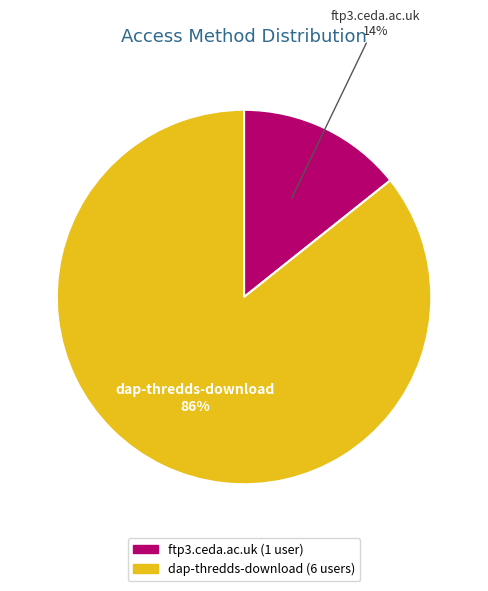

Combined, do dap-thredds-download and ftp3.ceda.ac.uk account for over 50%?

Yes